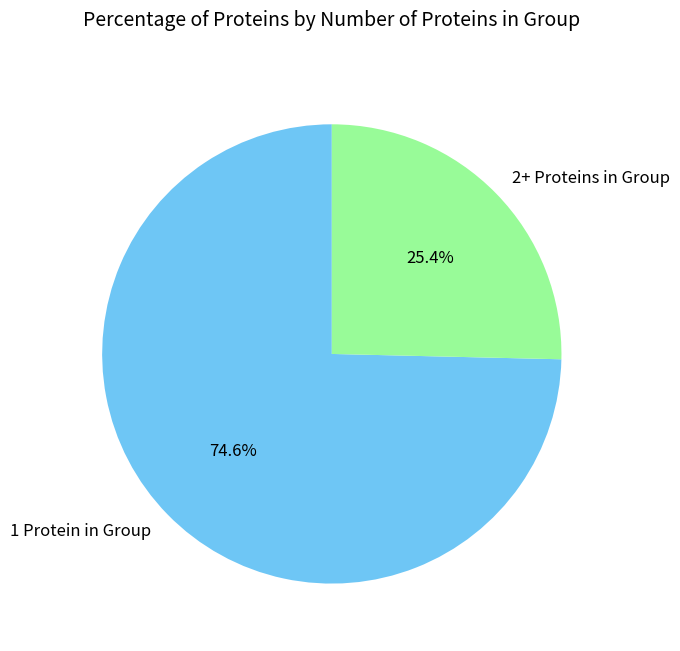

How many segments does this pie chart have?

2